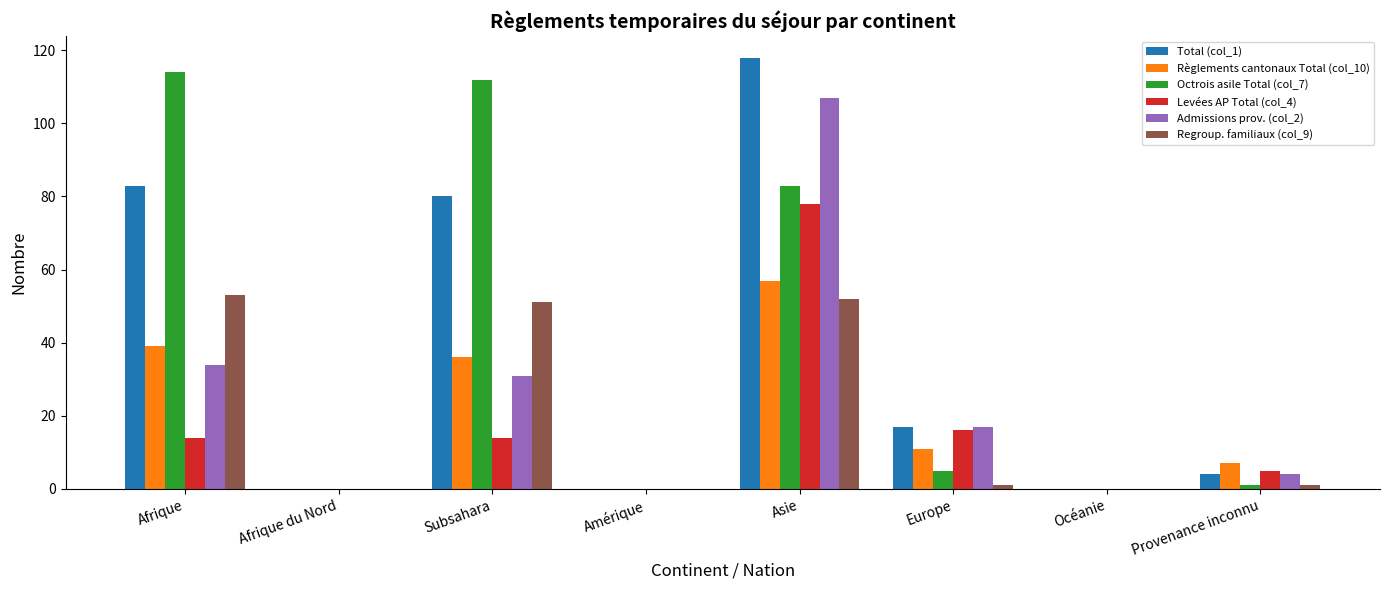

Which series has the largest total across all categories?

Octrois asile Total (col_7)